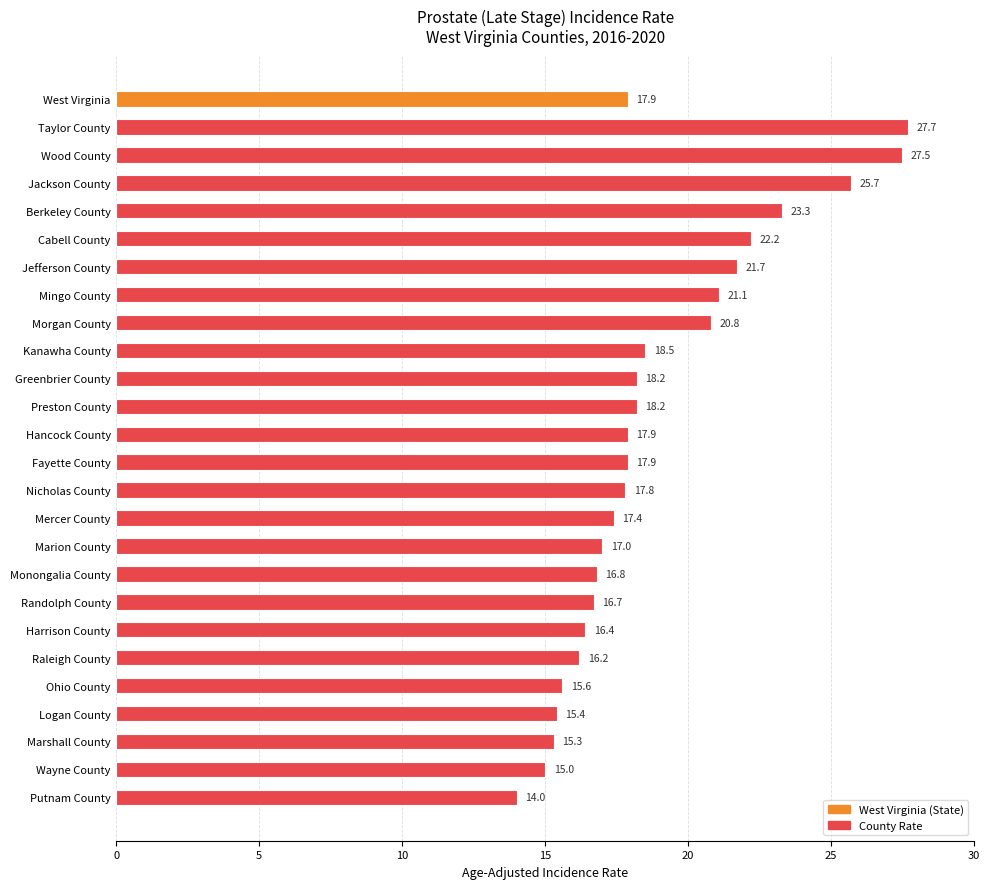

Does the chart contain any negative values?

No